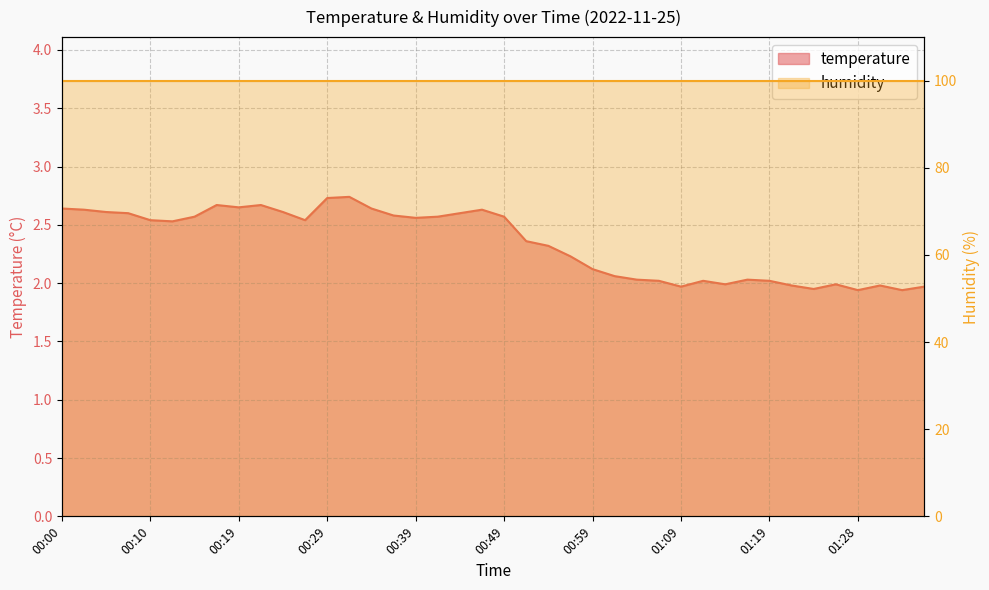

What is the difference between the maximum and second lowest values?

0.8